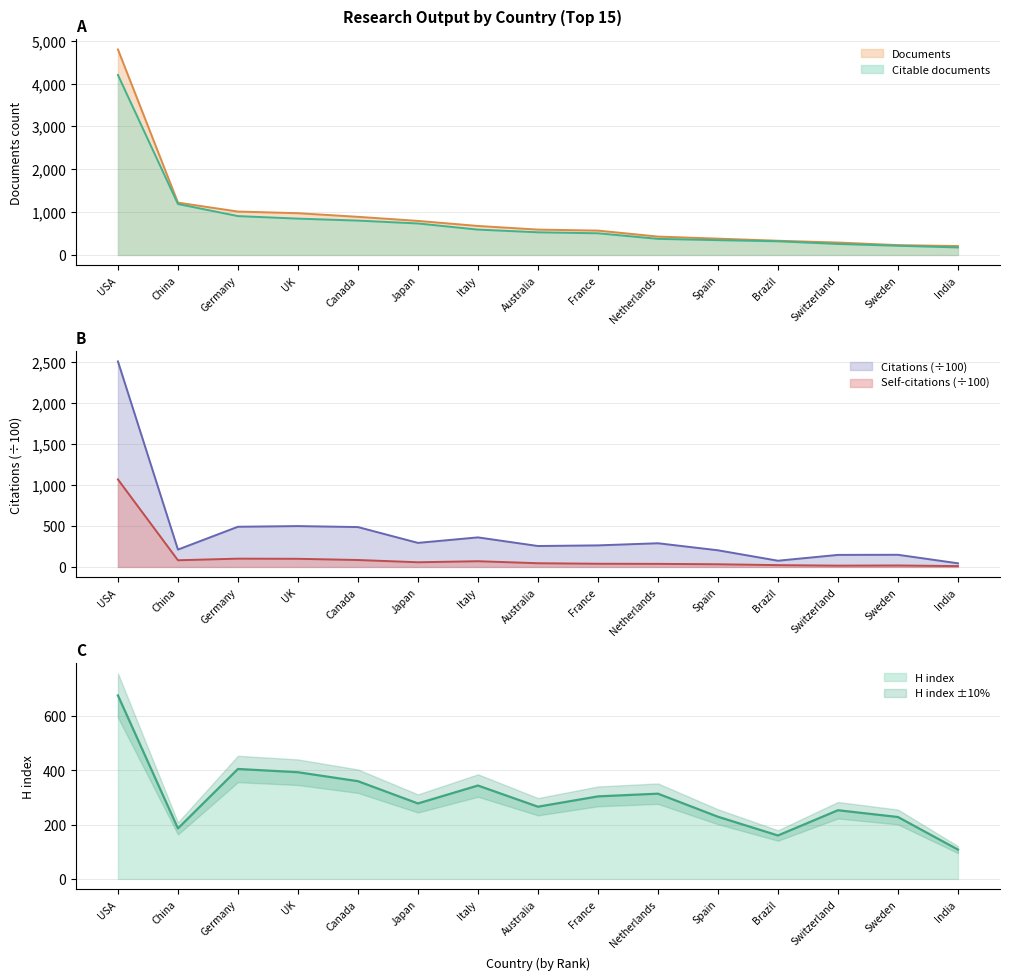

How many interior local valleys does the H index series have?

4